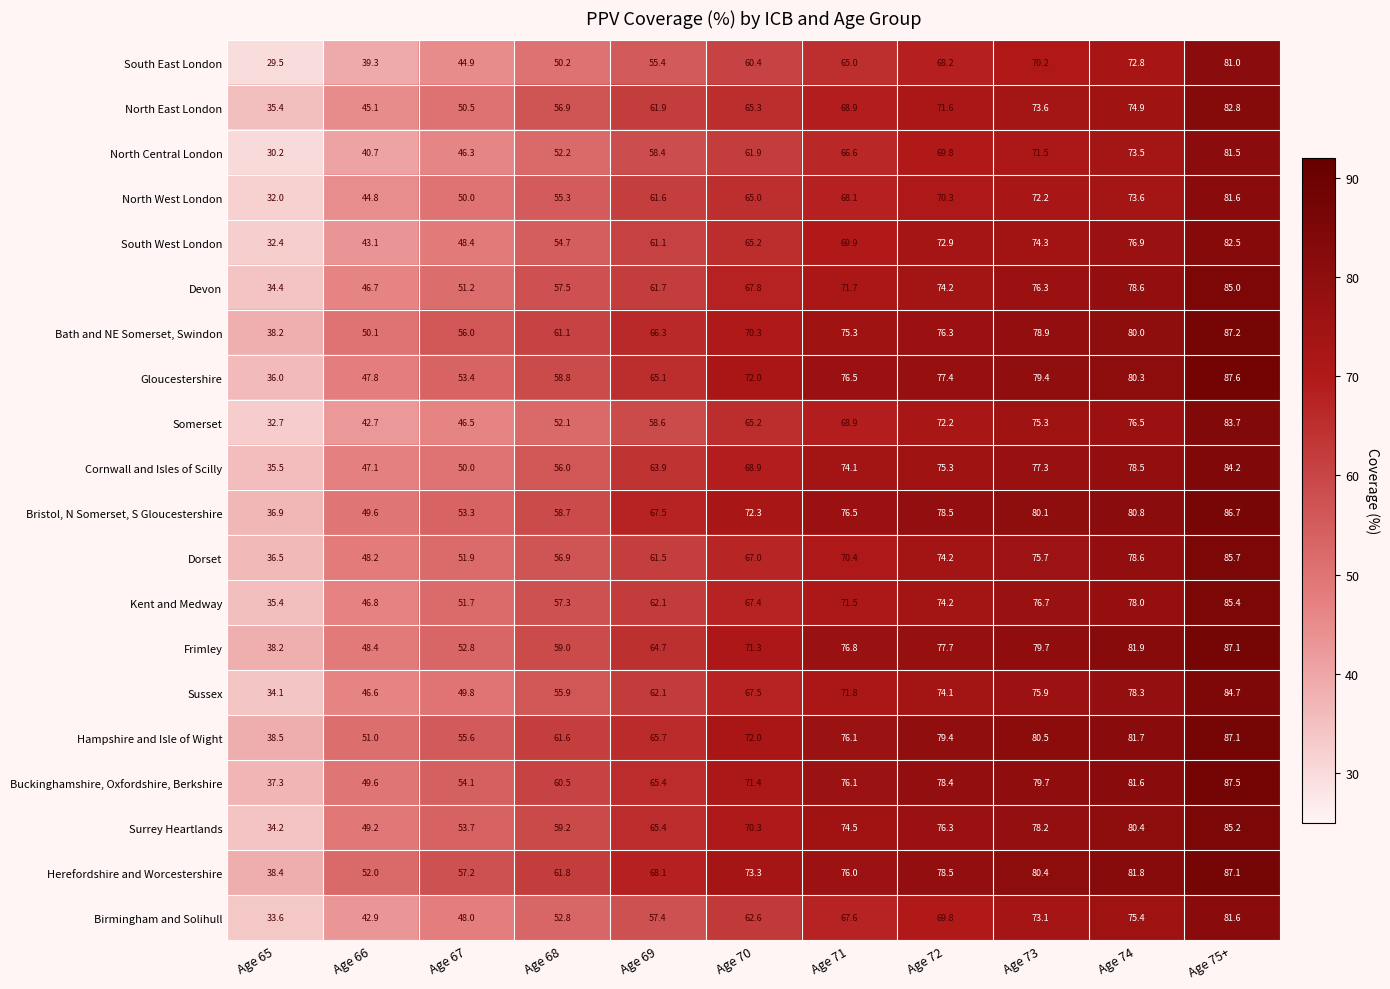

List the labels in order of North West London value, smallest first.

Age 65, Age 66, Age 67, Age 68, Age 69, Age 70, Age 71, Age 72, Age 73, Age 74, Age 75+